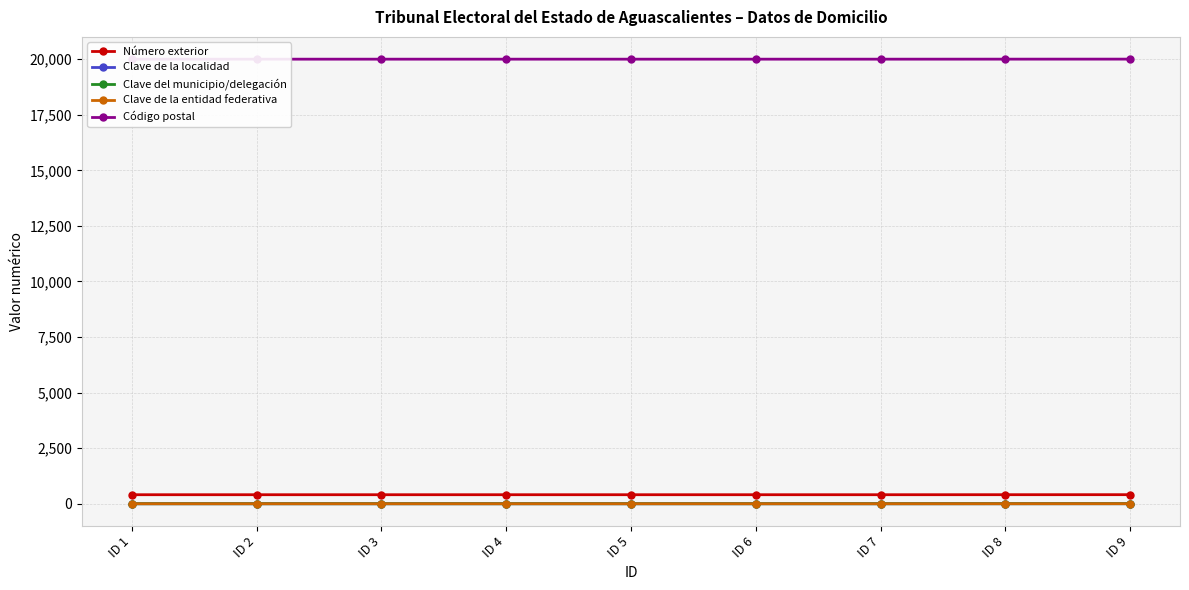

Count the number of data series in this chart.

5